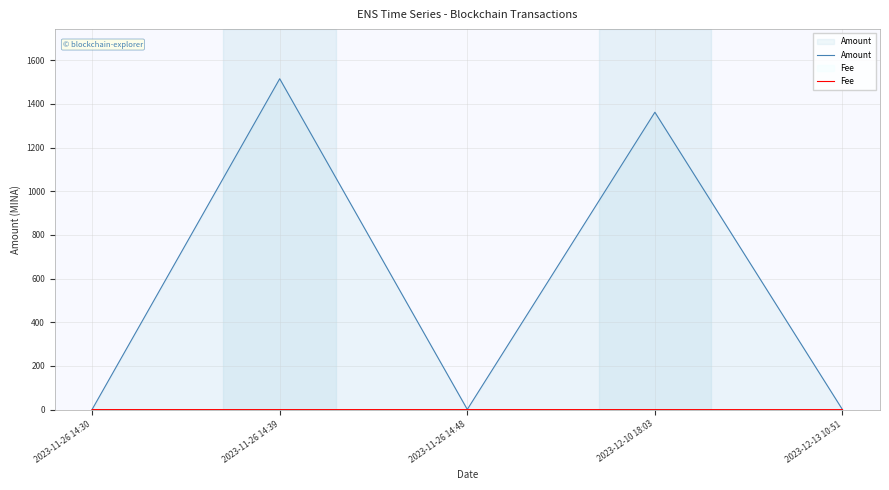

True or false: Amount has a value of 1.6 at 2023-11-26 14:30.

False